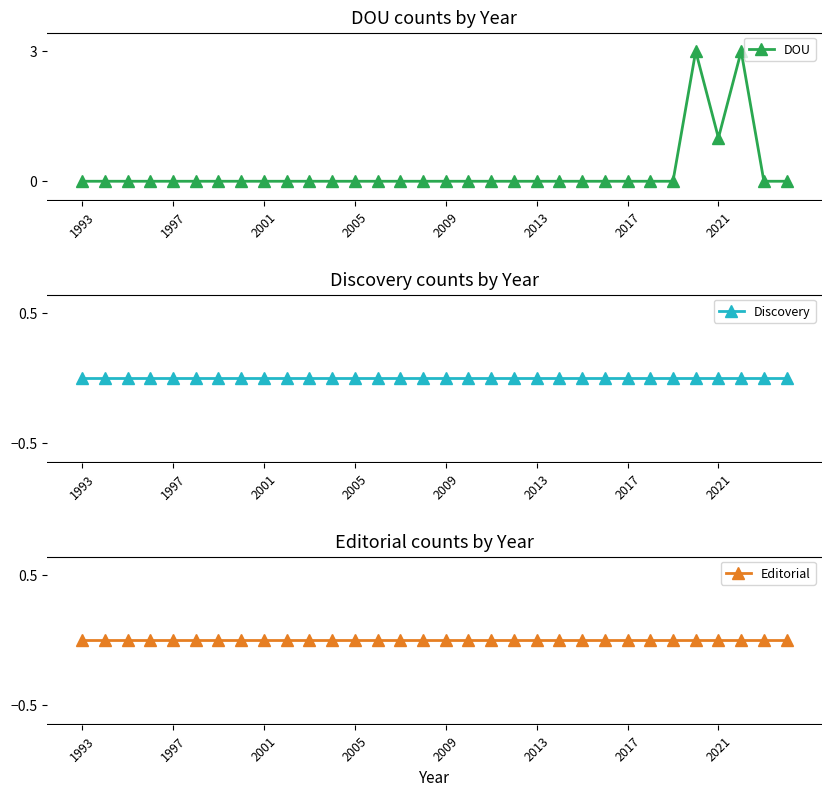

Which series has the widest spread of values?

DOU